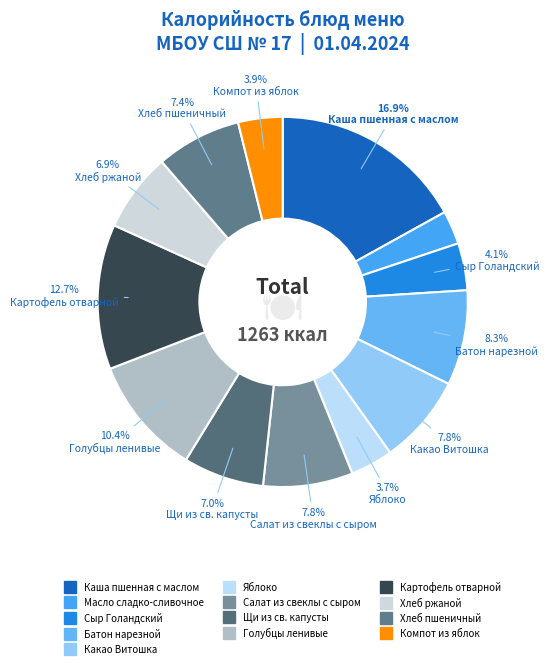

Rank the categories by value from highest to lowest.

Каша пшенная с маслом, Картофель отварной, Голубцы ленивые, Батон нарезной, Какао Витошка, Салат из свеклы с сыром, Хлеб пшеничный, Щи из св. капусты, Хлеб ржаной, Сыр Голандский, Компот из яблок, Яблоко, Масло сладко-сливочное